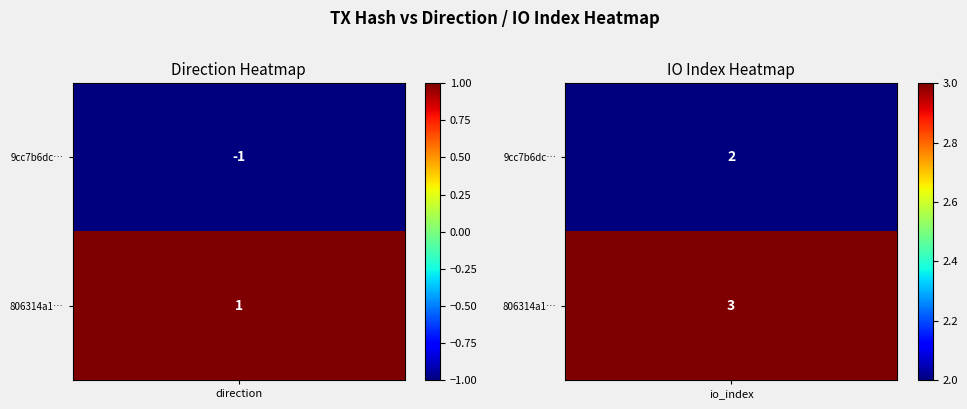

Count the 806314a176a310887d9283dfd8ccb20b0363a94 values in the range 1 to 3.

2